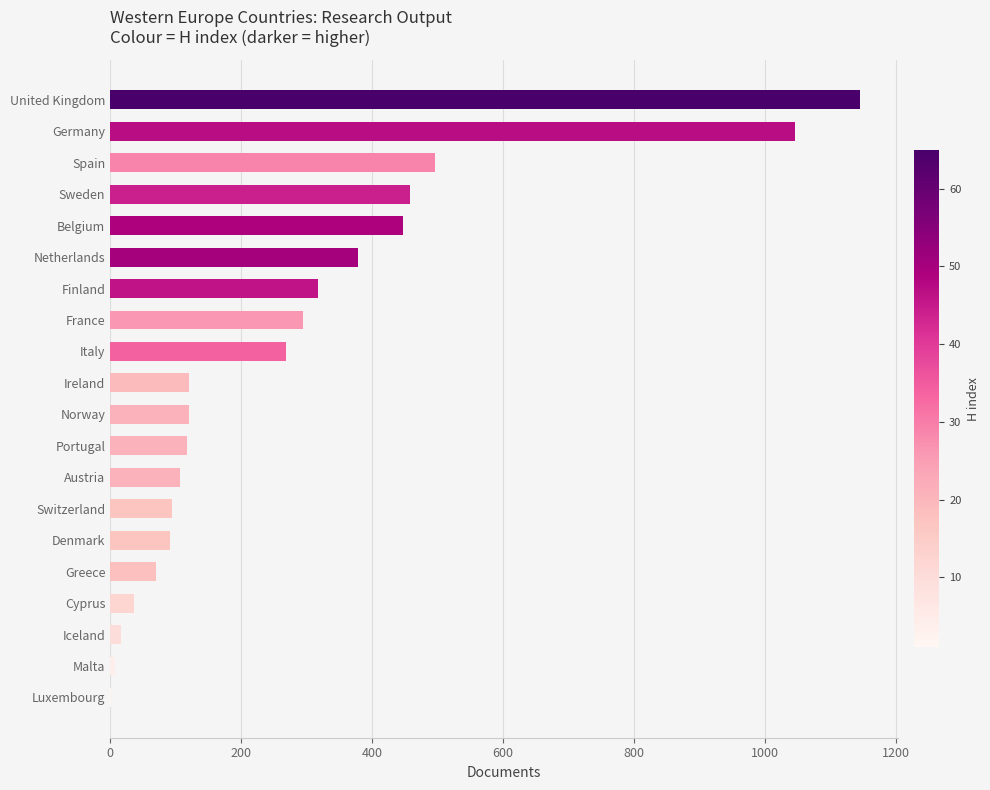

What is the sum of all values?

5638